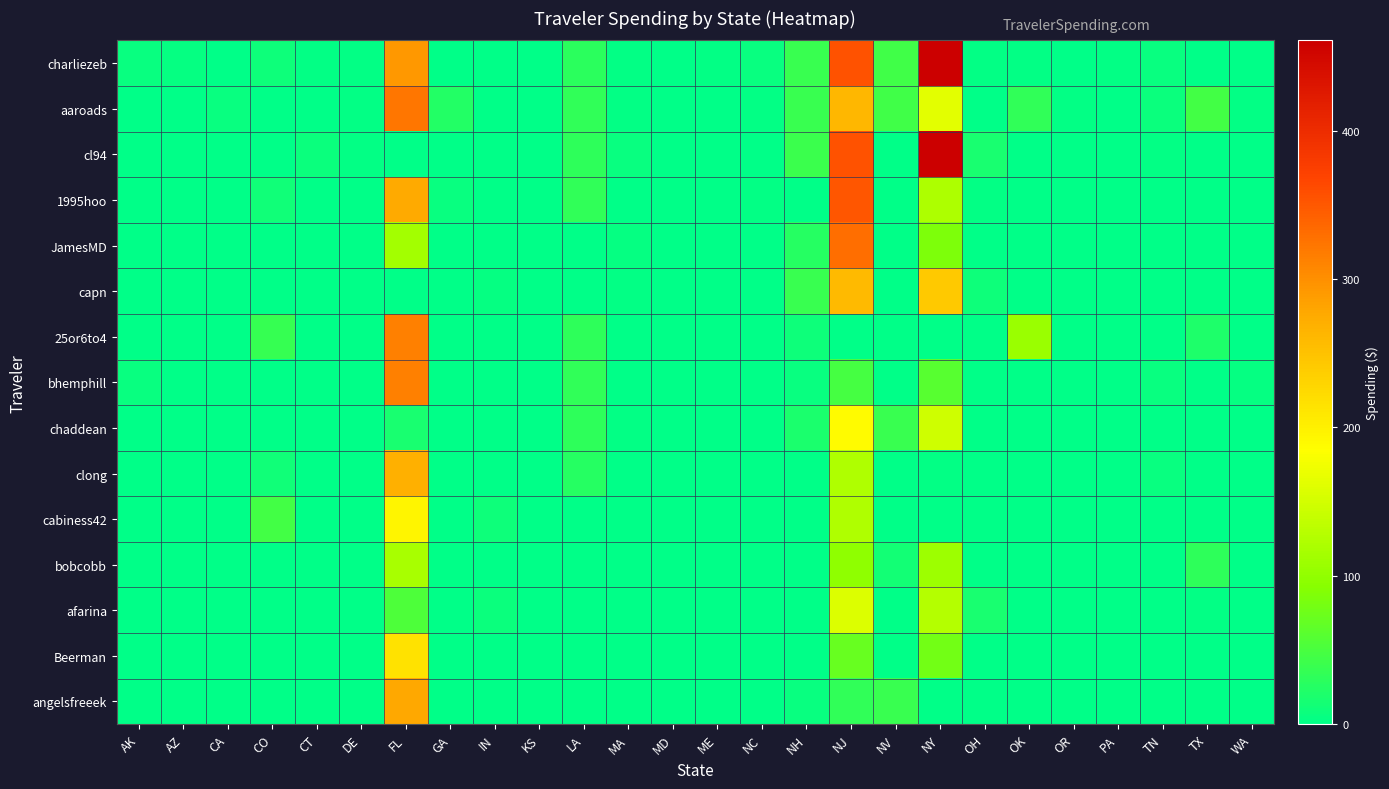

Which series has the largest total across all categories?

charliezeb